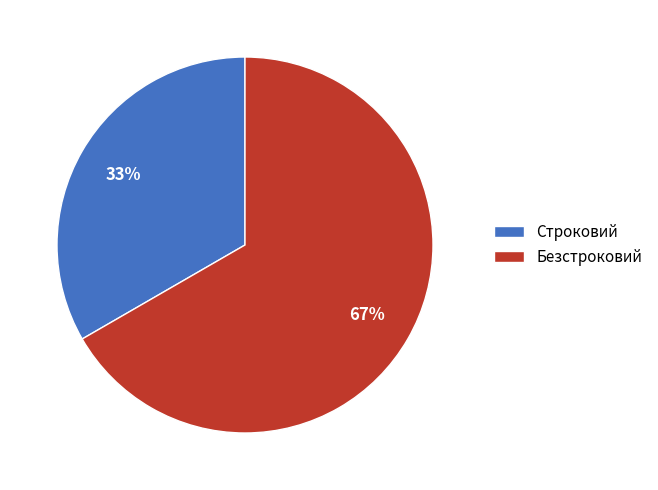

Does any single category account for the majority?

Yes